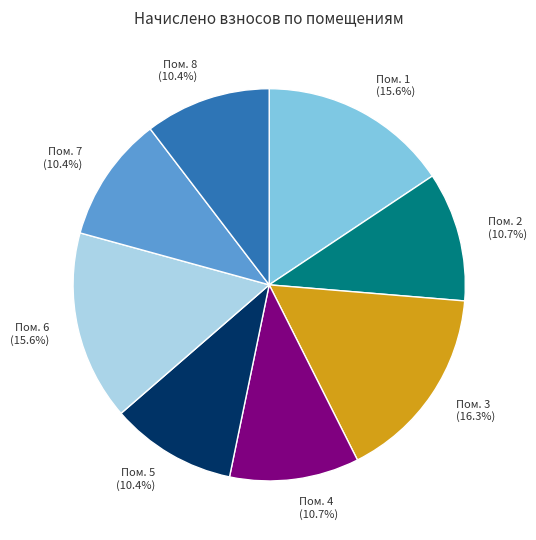

Is there any slice that represents more than half of the pie?

No